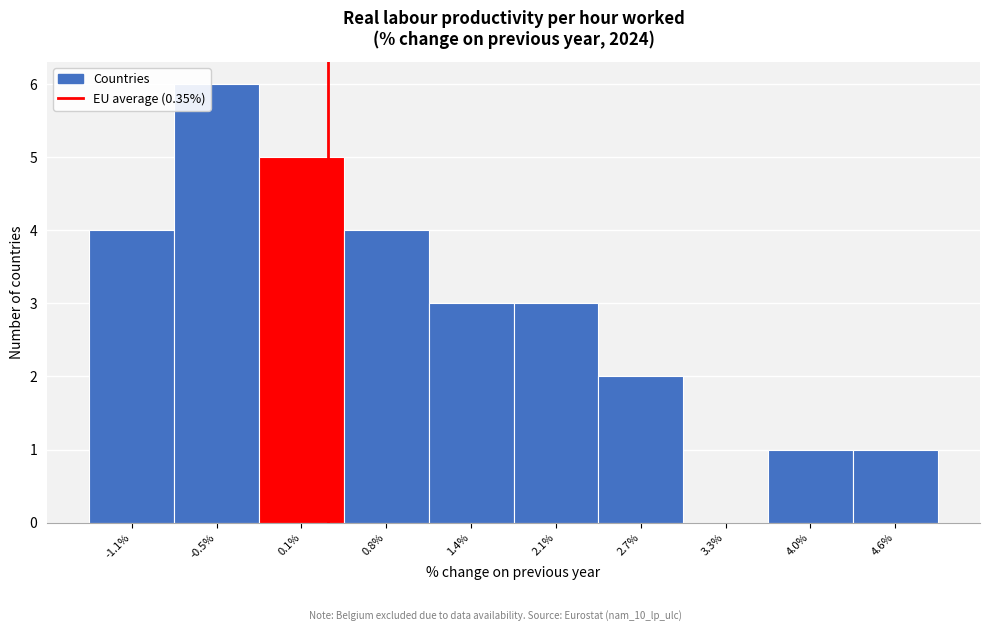

How tall is the bar that spans 2.4 to 3.0 on the x-axis? Neither the bar edges nor the heights are printed on the chart, so give them approximately, as read against the axes.

2